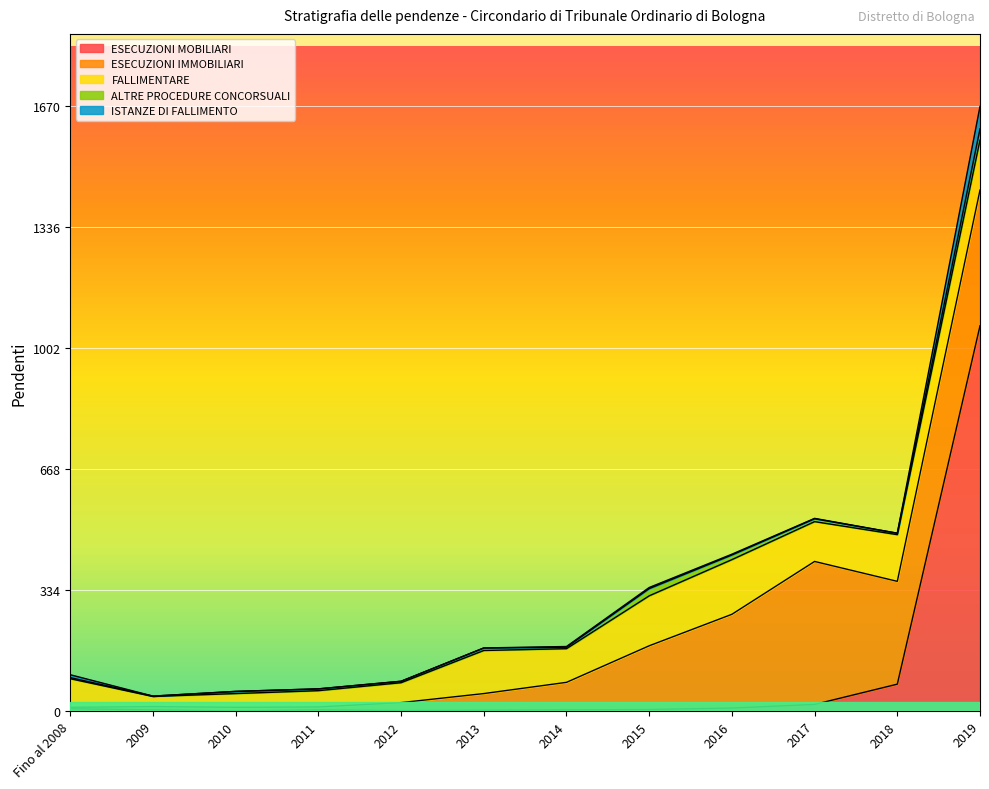

Rank the series by their maximum value, from lowest to highest.

ALTRE PROCEDURE CONCORSUALI, ISTANZE DI FALLIMENTO, FALLIMENTARE, ESECUZIONI IMMOBILIARI, ESECUZIONI MOBILIARI